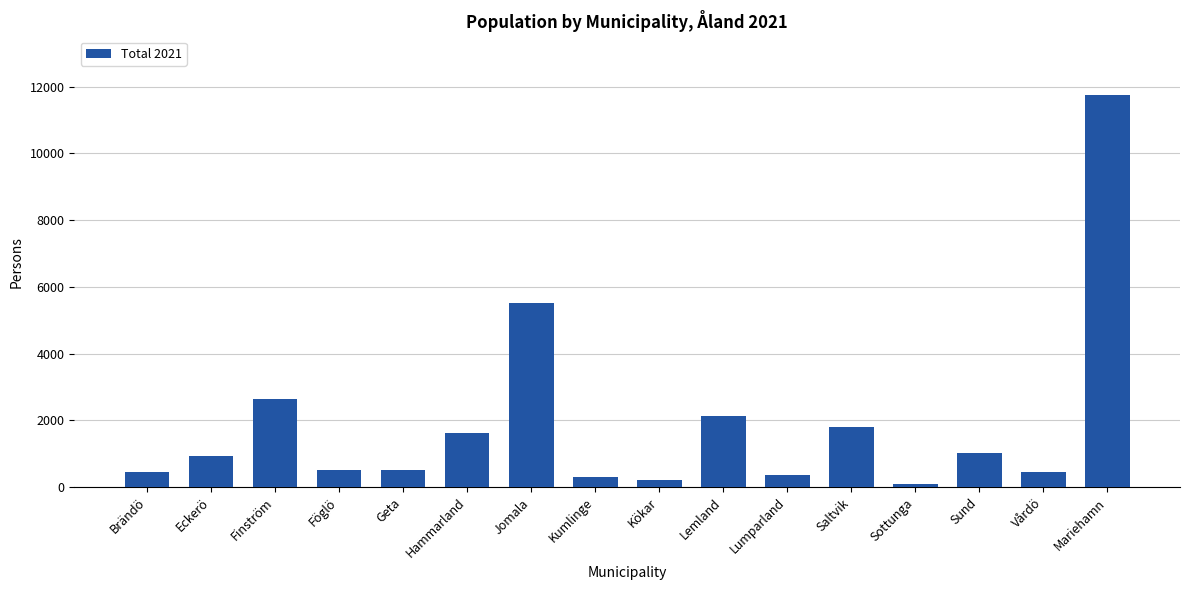

The chart shows a value of 933 at Eckerö. True or false?

True